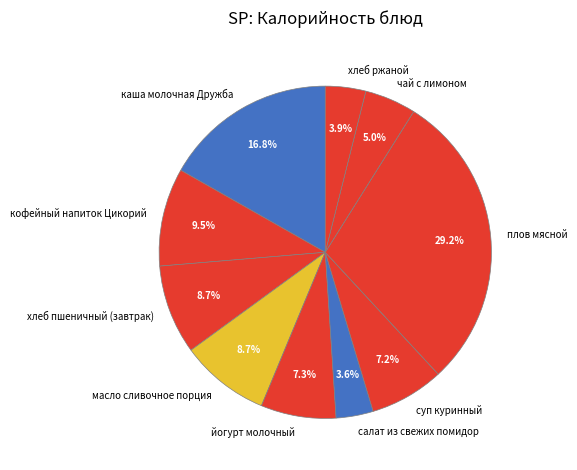

To the nearest percent, what is the difference between the салат из свежих помидор and масло сливочное порция slice percentages?

5%